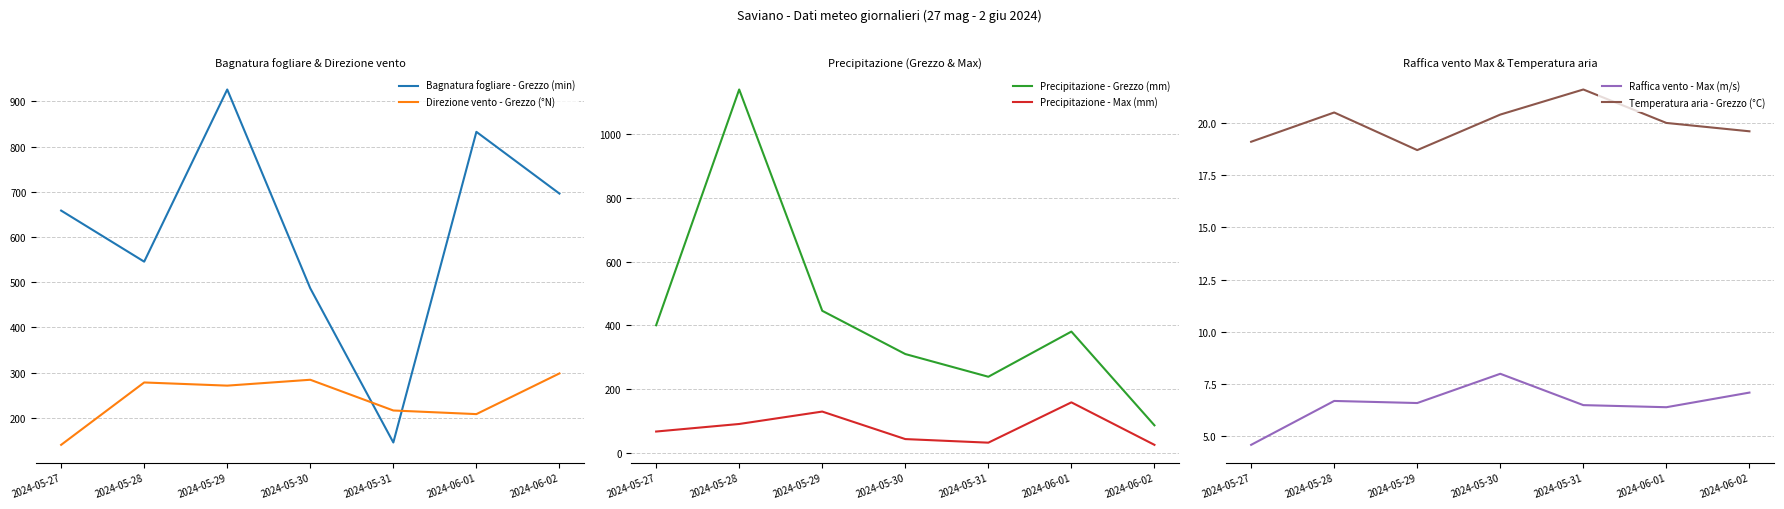

True or false: Bagnatura fogliare - Grezzo (min) and Precipitazione - Max (mm) intersect in this chart.

False